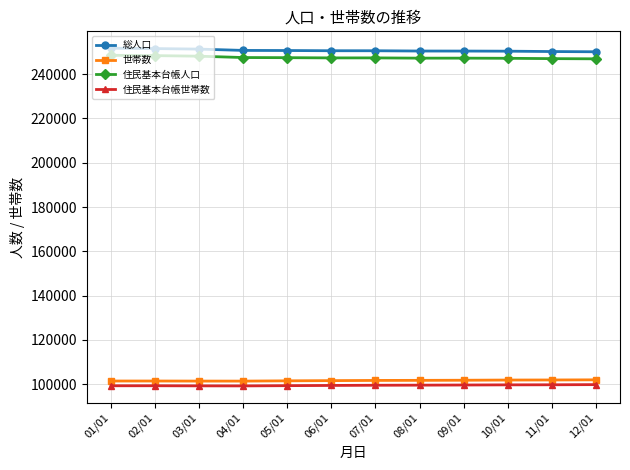

What is the value of the 総人口 point at the 10th from the left?

250324